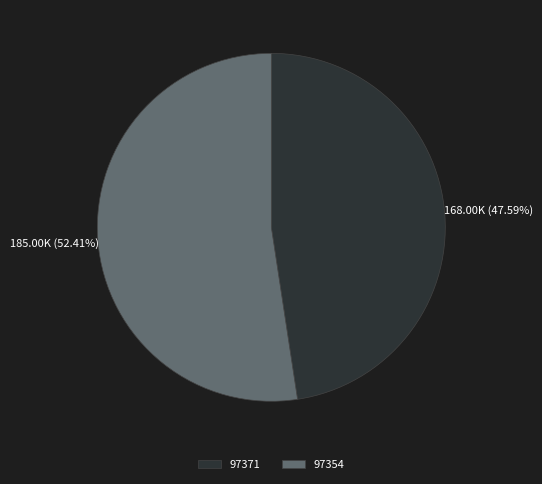

To the nearest percent, what portion does 97354 represent?

52%